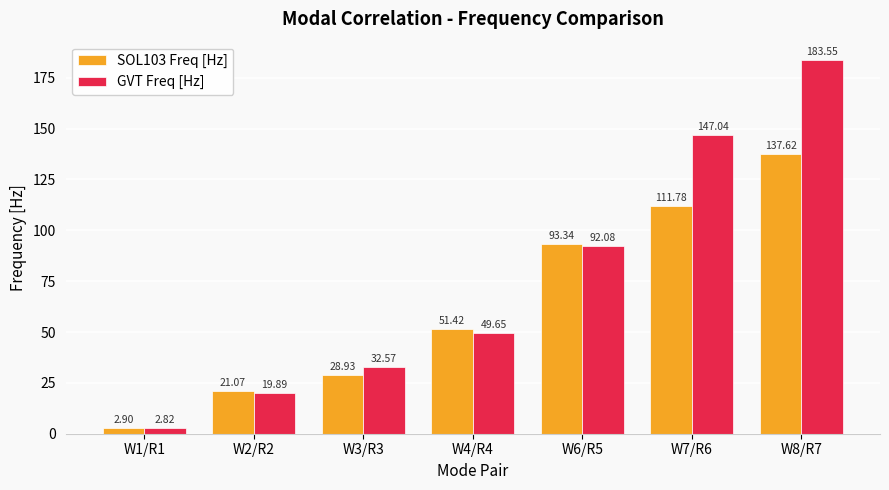

How many data points in SOL103 Freq [Hz] are above 51?

4